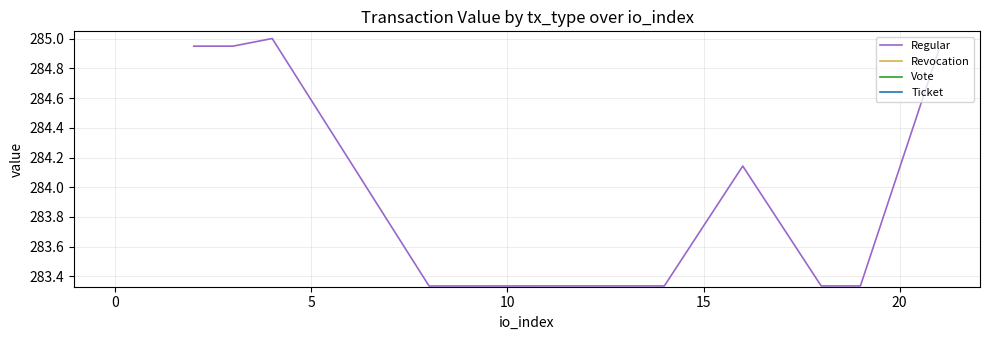

Count the number of data series in this chart.

1